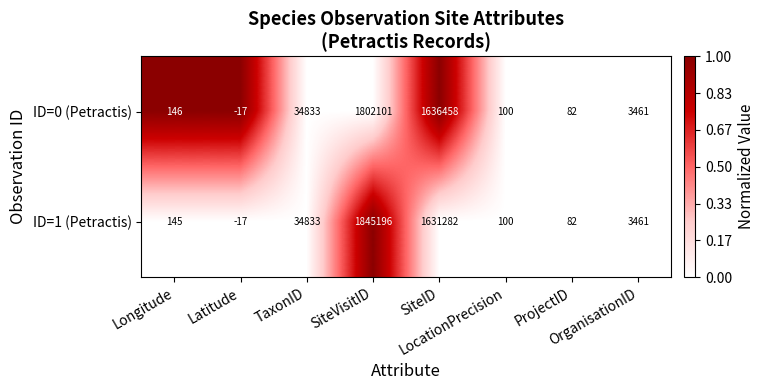

What is the maximum value shown in the chart?

1845196